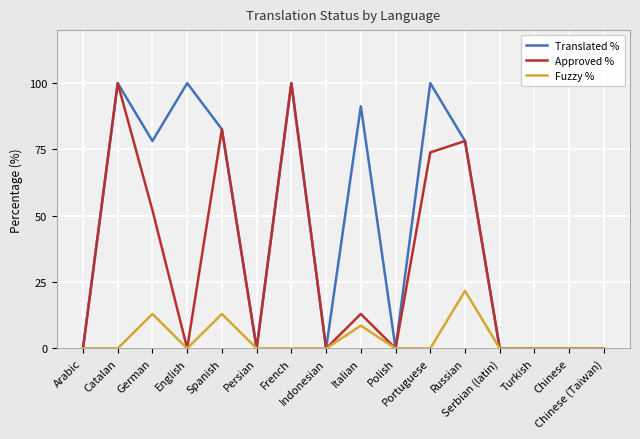

What is the difference between the Translated % values at Serbian (latin) and French?

100.0